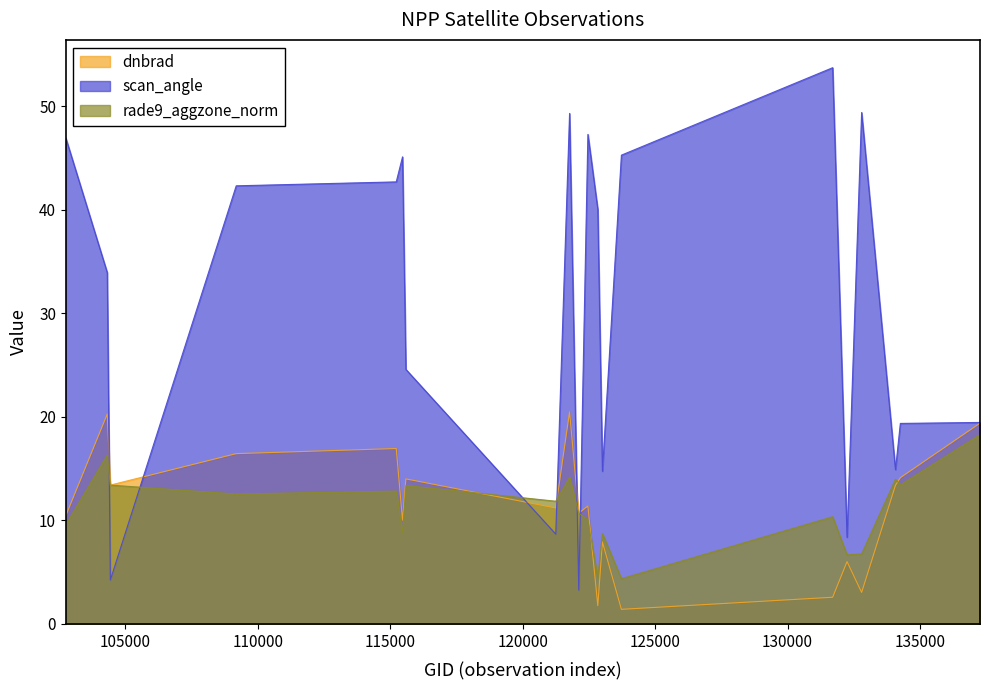

Between 134260 and 123728, which is larger?

134260